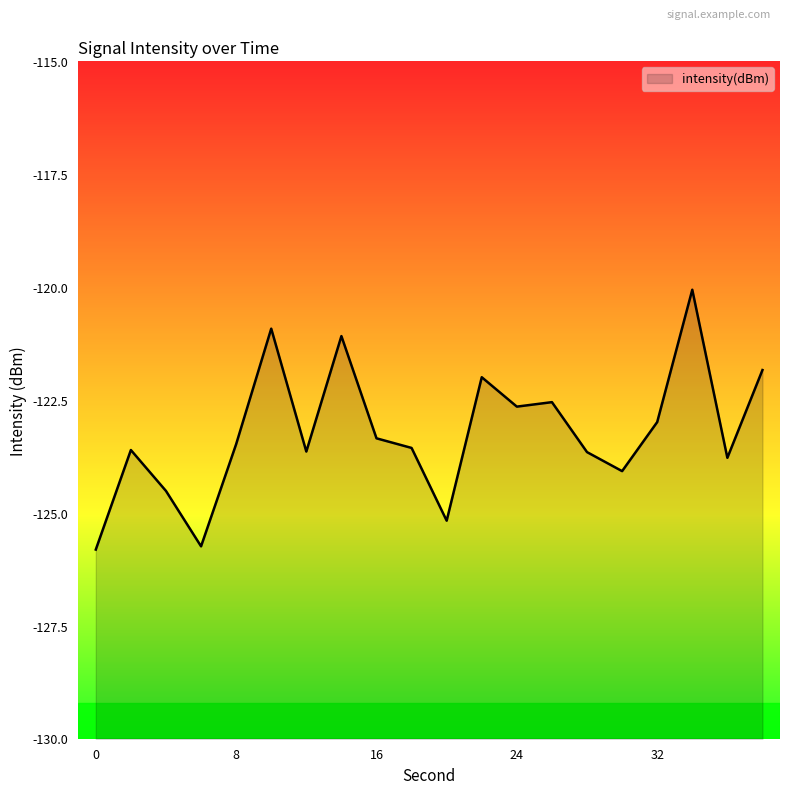

How many data points are above -123?

8